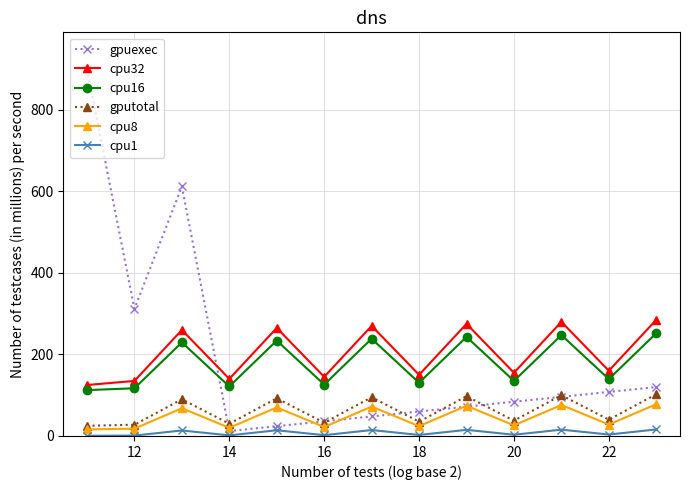

Which series has the widest spread of values?

gpuexec